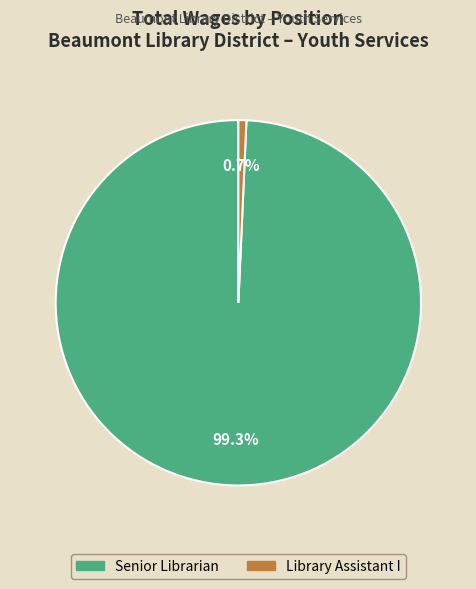

Rank the categories by value from lowest to highest.

Library Assistant I, Senior Librarian